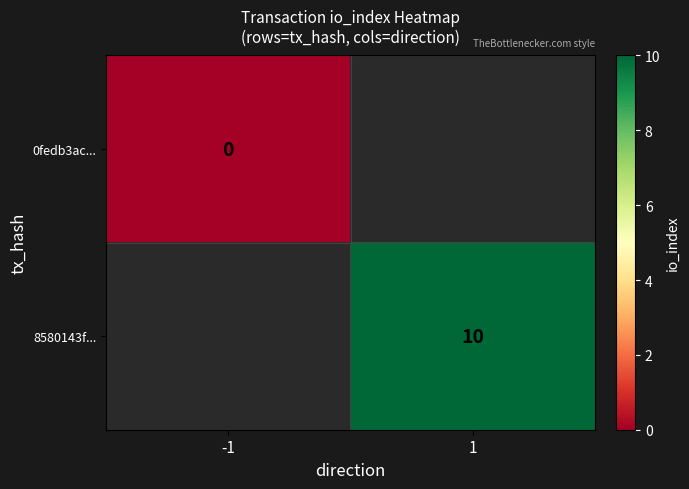

Is it true that 8580143f... equals 10 at 1?

True